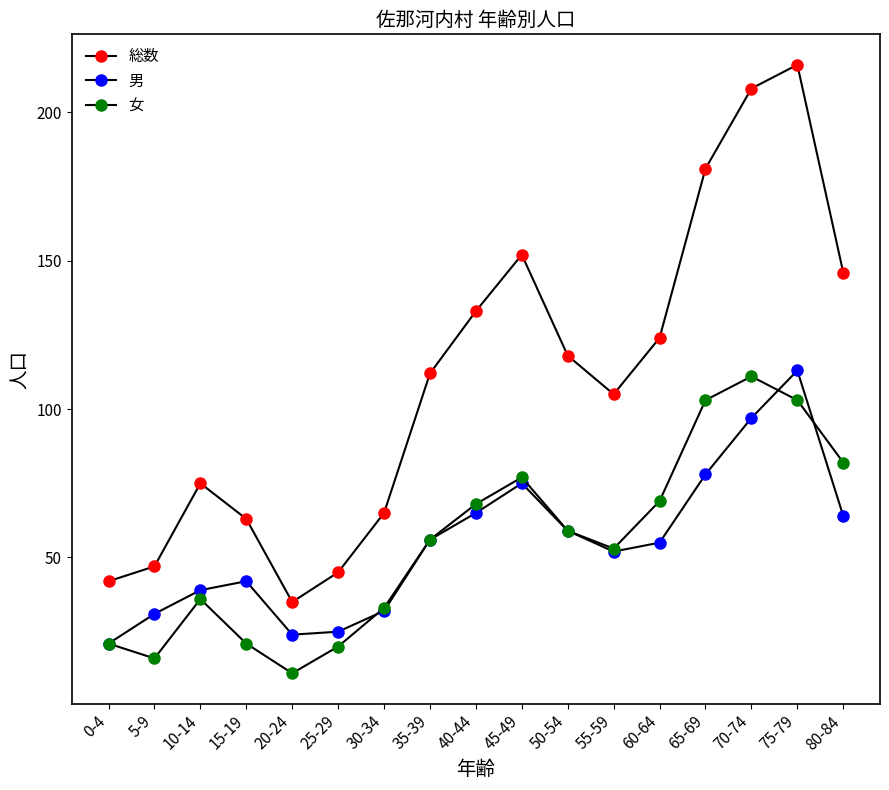

Reading left to right, what are all the values shown in this chart?

総数: 0-4=42	5-9=47	10-14=75	15-19=63	20-24=35	25-29=45	30-34=65	35-39=112	40-44=133	45-49=152	50-54=118	55-59=105	60-64=124	65-69=181	70-74=208	75-79=216	80-84=146
男: 0-4=21	5-9=31	10-14=39	15-19=42	20-24=24	25-29=25	30-34=32	35-39=56	40-44=65	45-49=75	50-54=59	55-59=52	60-64=55	65-69=78	70-74=97	75-79=113	80-84=64
女: 0-4=21	5-9=16	10-14=36	15-19=21	20-24=11	25-29=20	30-34=33	35-39=56	40-44=68	45-49=77	50-54=59	55-59=53	60-64=69	65-69=103	70-74=111	75-79=103	80-84=82